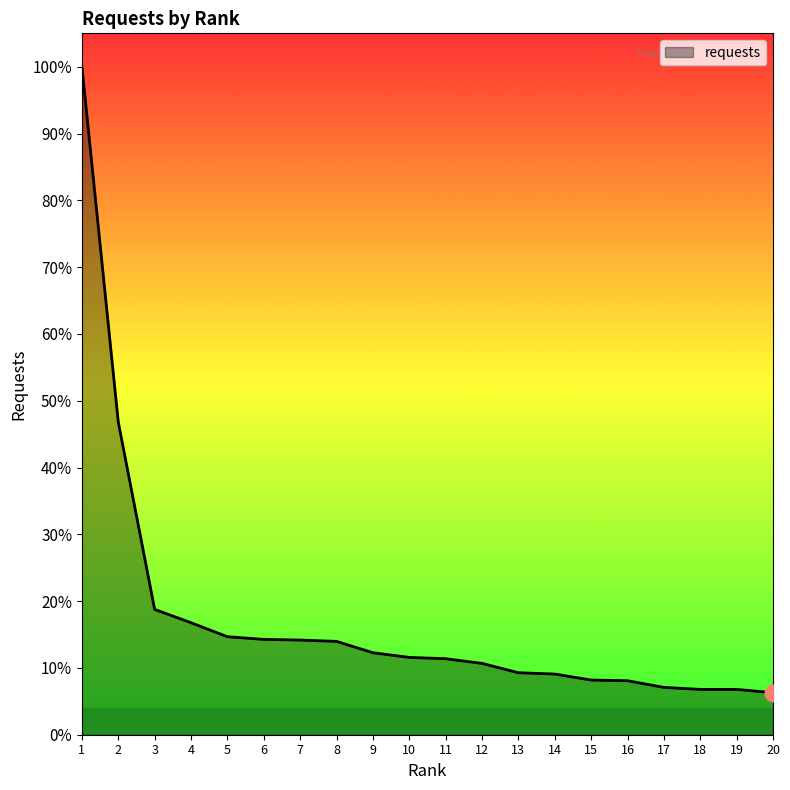

At which category does the chart reach its peak across all series?

1